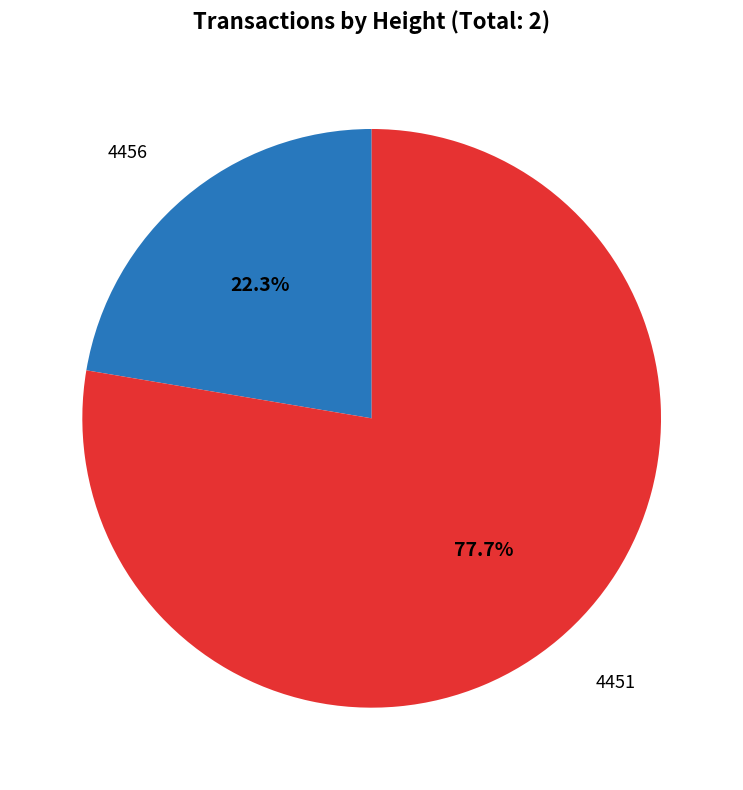

Count the number of slices in the pie.

2